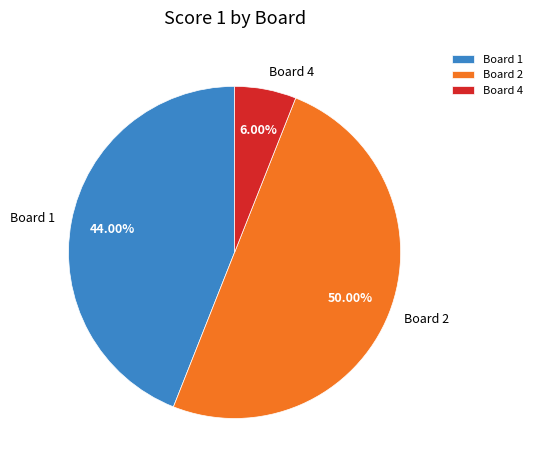

Does Board 4 represent more than half of the total?

No